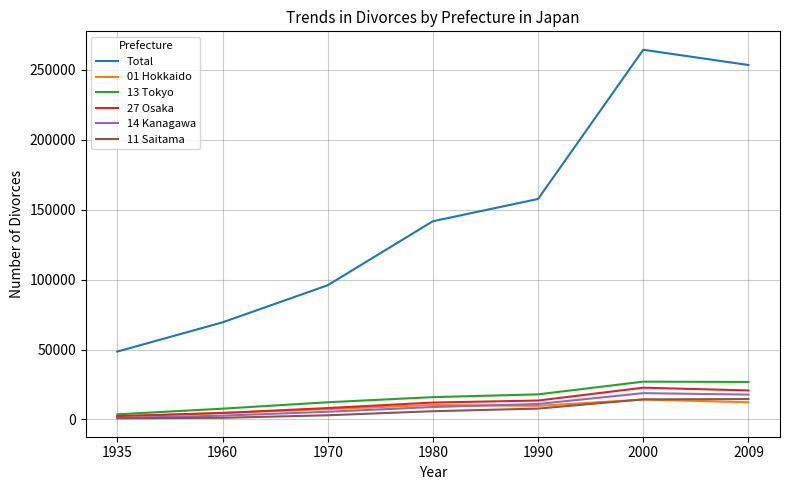

At how many categories does at least one series exceed 187417?

2